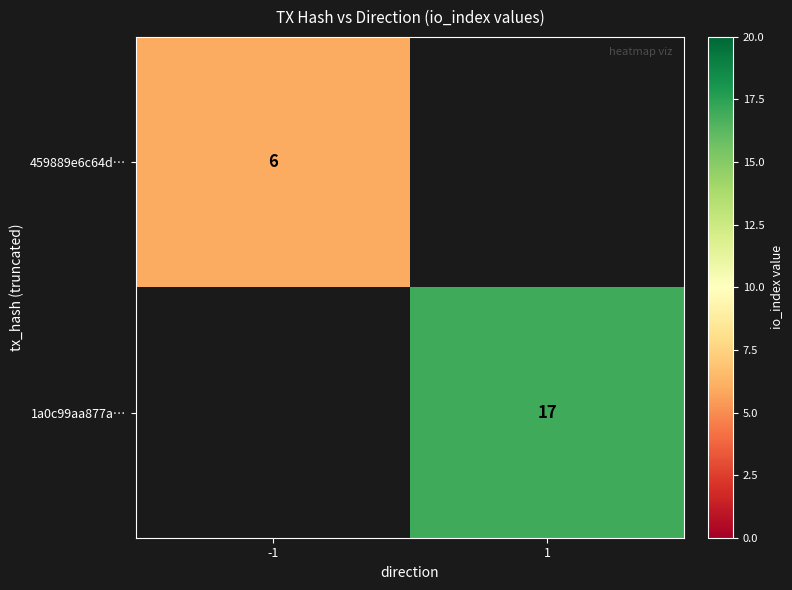

The value of 459889e6c64d… at -1 is 2.7. True or false?

False